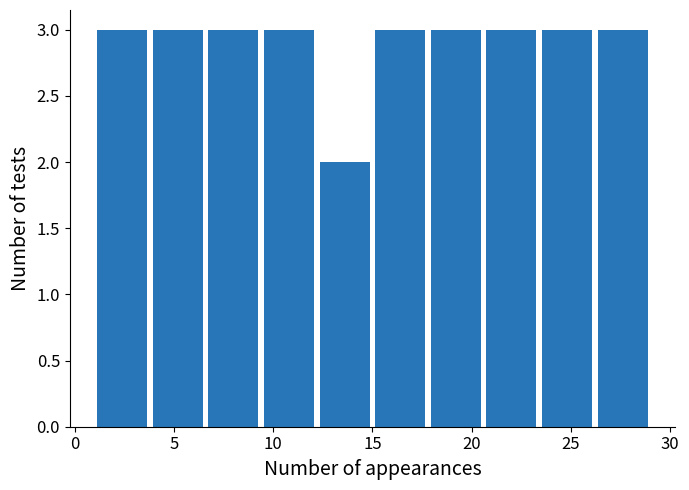

Reading left to right, transcribe this chart: for each bar, give the range it covers on the x-axis and its height. Neither the bar edges nor the heights are printed on the chart, so give them approximately, as read against the axes.

1.0 to 3.8: 3
3.8 to 6.6: 3
6.6 to 9.4: 3
9.4 to 12.2: 3
12.2 to 15.0: 2
15.0 to 17.8: 3
17.8 to 20.6: 3
20.6 to 23.4: 3
23.4 to 26.2: 3
26.2 to 29.0: 3